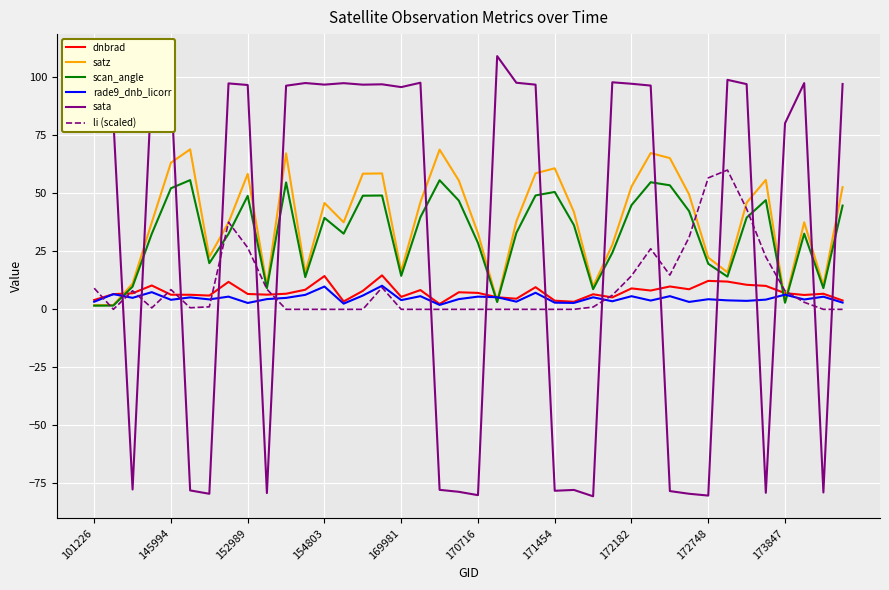

What is the maximum value for scan_angle?

55.7